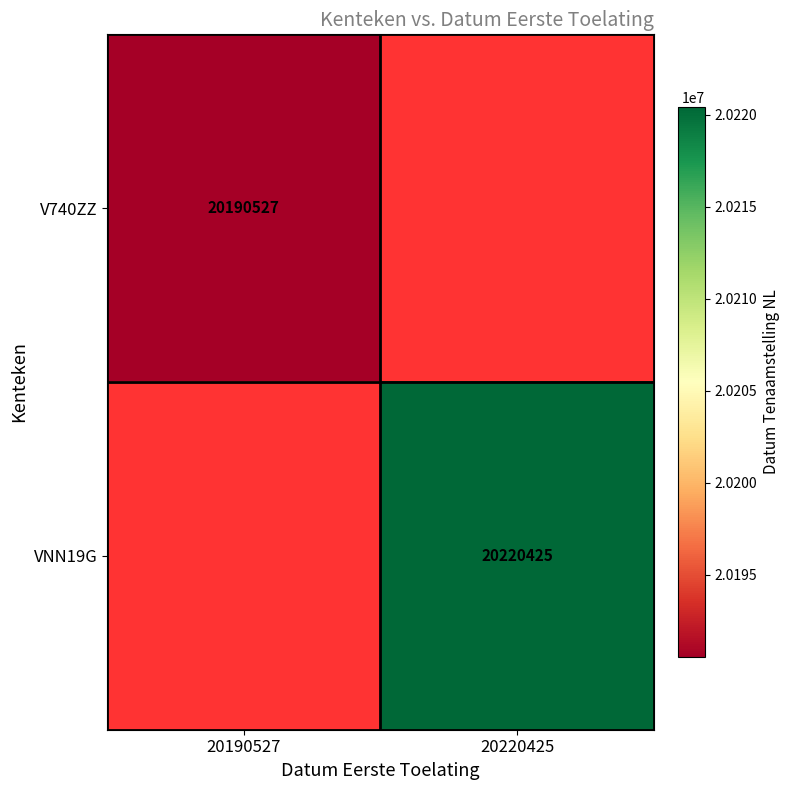

True or false: VNN19G has a value of 20220425 at 20220425.

True